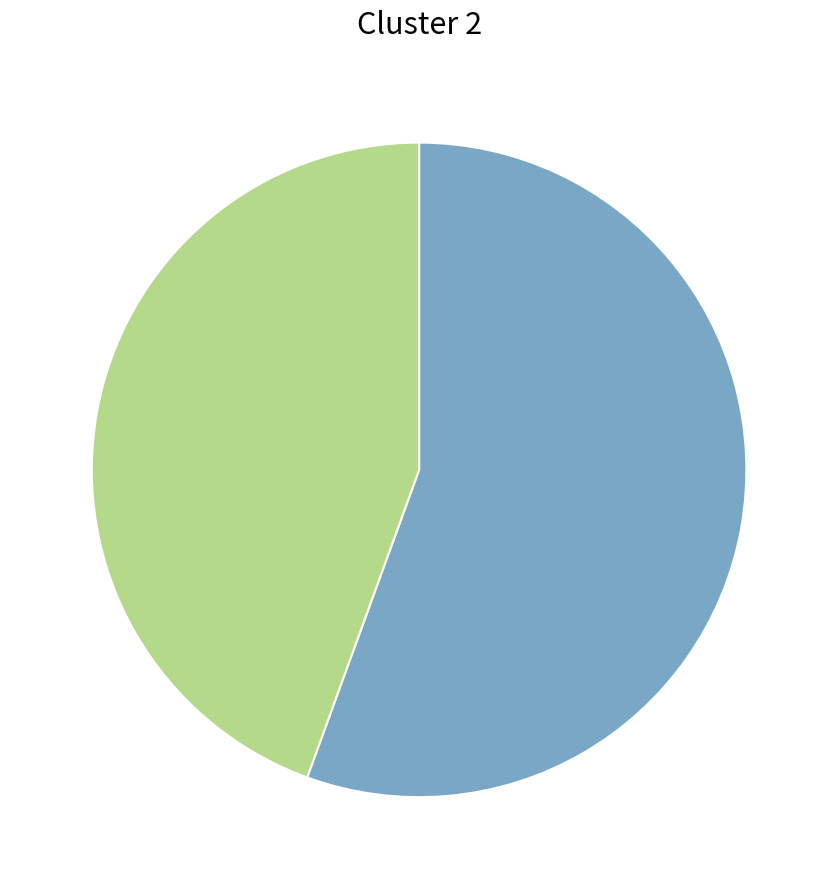

Count the number of slices in the pie.

2